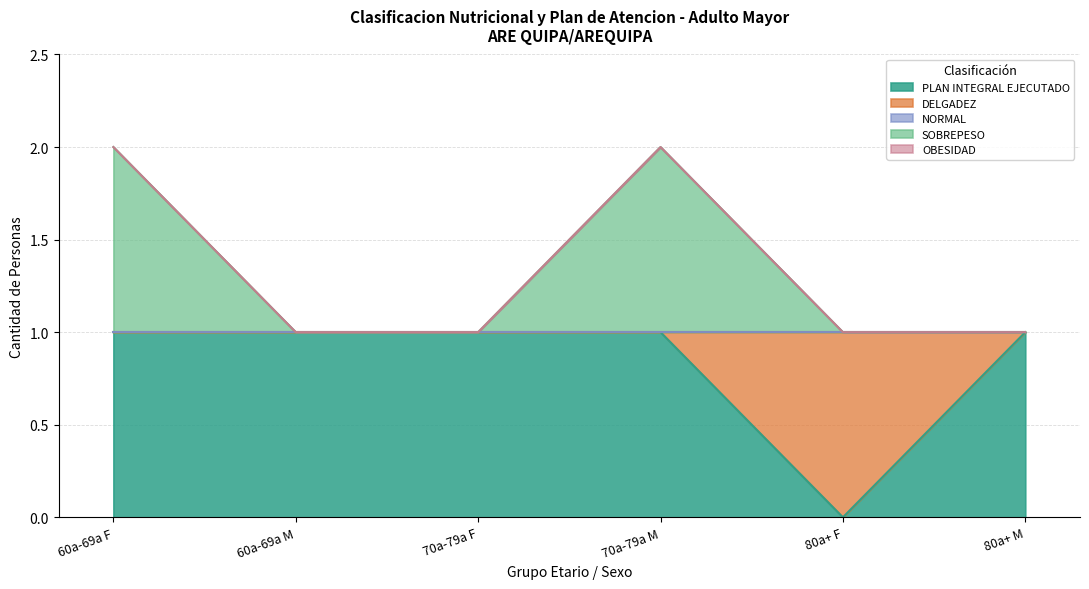

At which label is PLAN INTEGRAL EJECUTADO closest to 0?

80a+ F